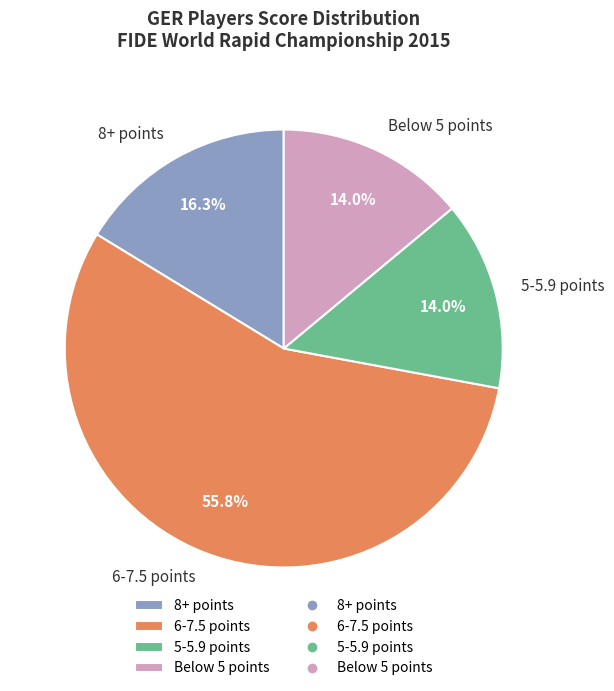

To the nearest percent, what is the difference between the largest and smallest slice percentages?

42%